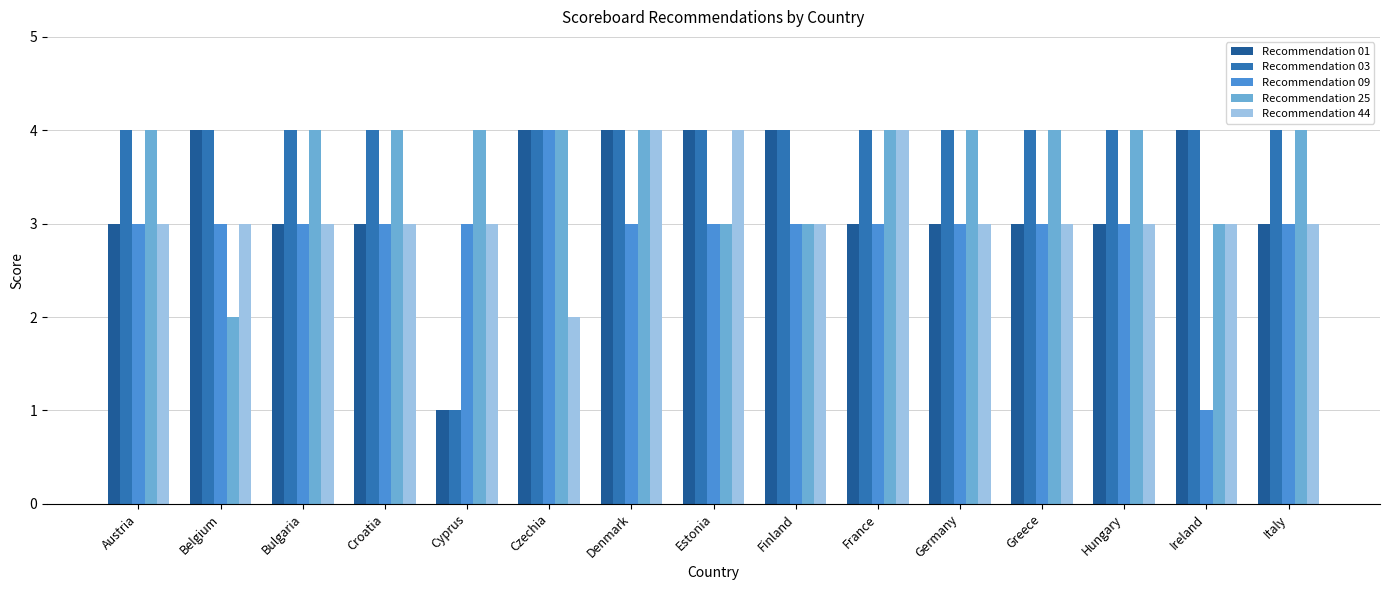

What is the difference between the maximum and minimum values in the Recommendation 01 series?

3